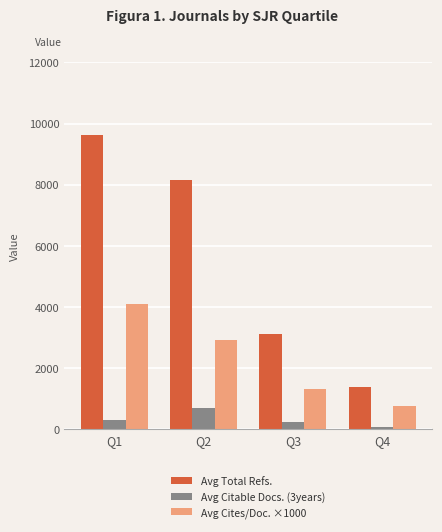

Reading right to left, list all the values displayed in this chart.

Avg Total Refs.: 1367.8	3094.4	8145.4	9607.8
Avg Citable Docs. (3years): 78.0	227.8	673.2	310.0
Avg Cites/Doc. ×1000: 740.0	1320.0	2930.0	4090.0